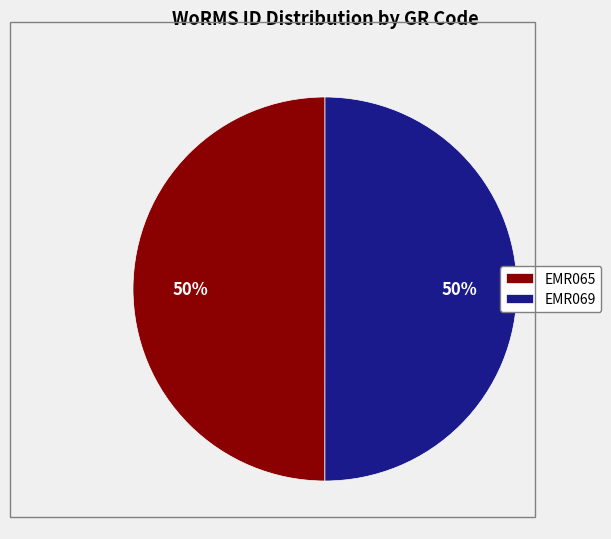

Approximately how many times larger is the value at EMR065 compared to EMR069?

1.0